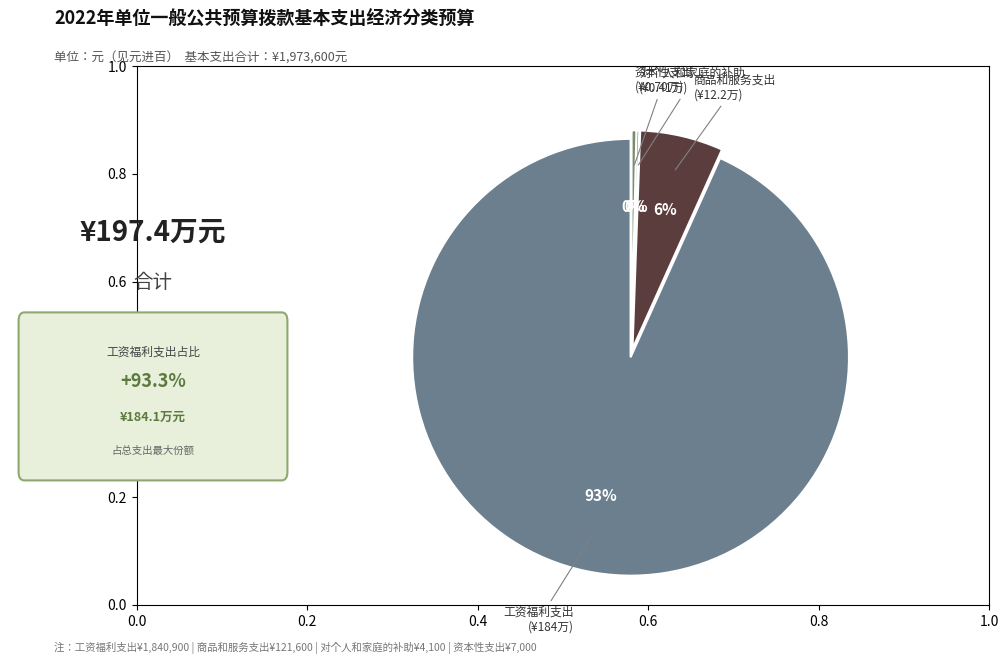

To the nearest percent, what is the average slice percentage?

25%